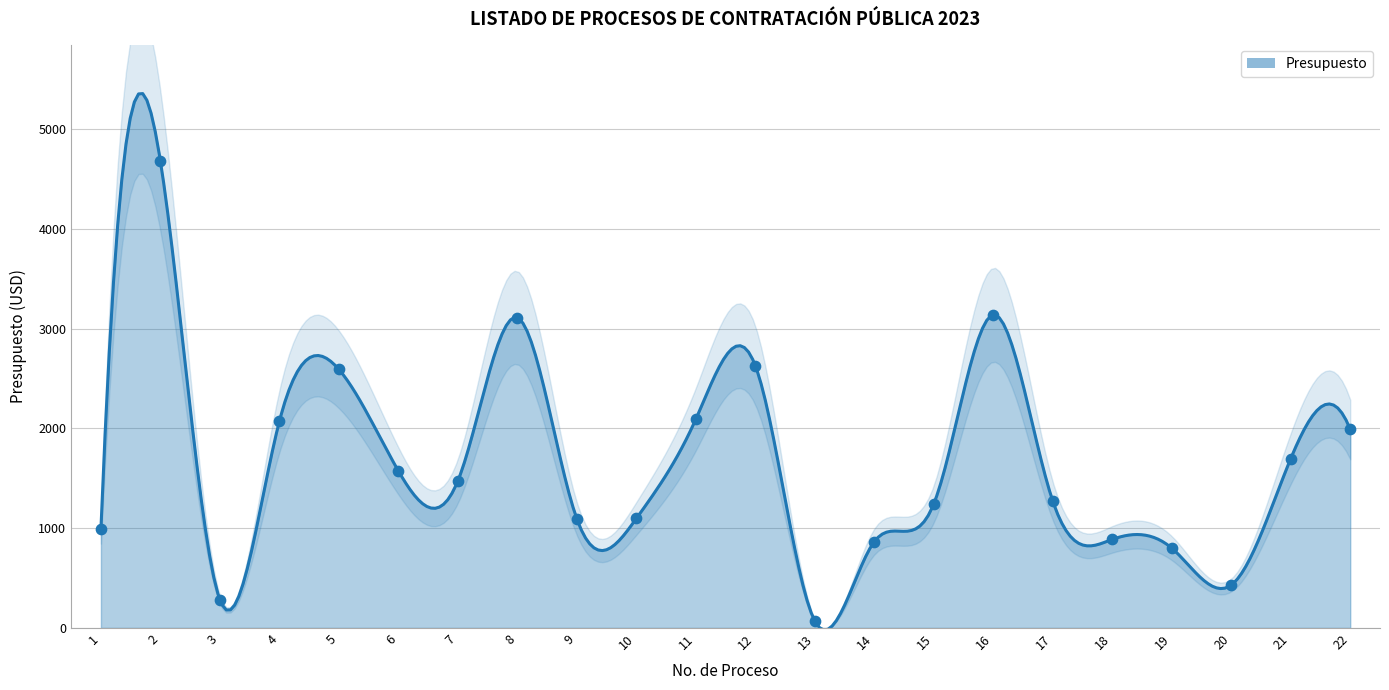

Between 15 and 9, which is larger?

15